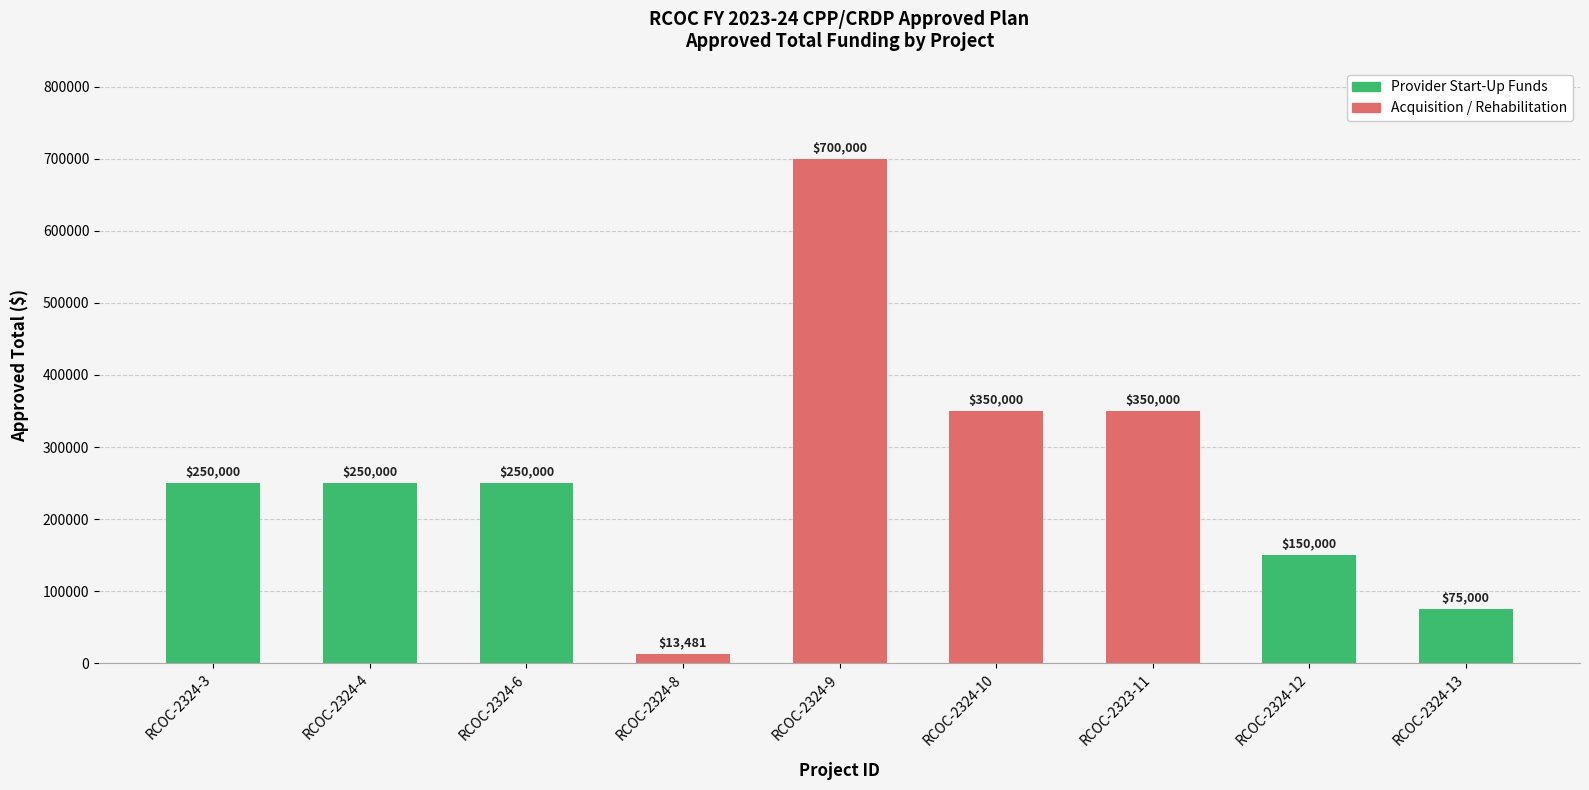

The chart shows a value of 13481 at RCOC-2324-8. True or false?

True